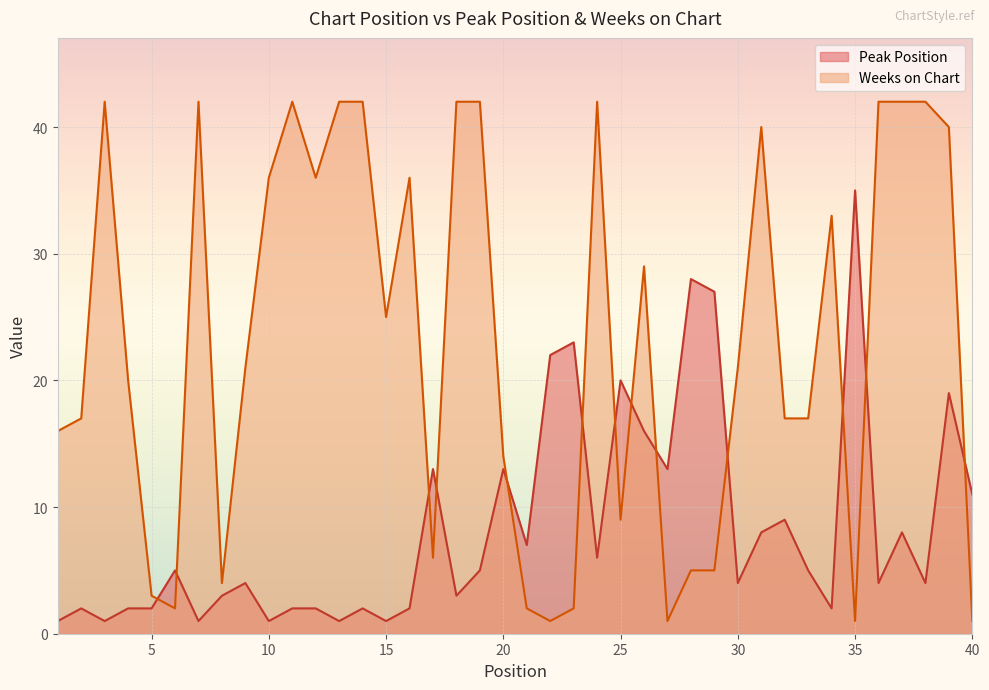

The value of Weeks on Chart at 16 is 36. True or false?

True